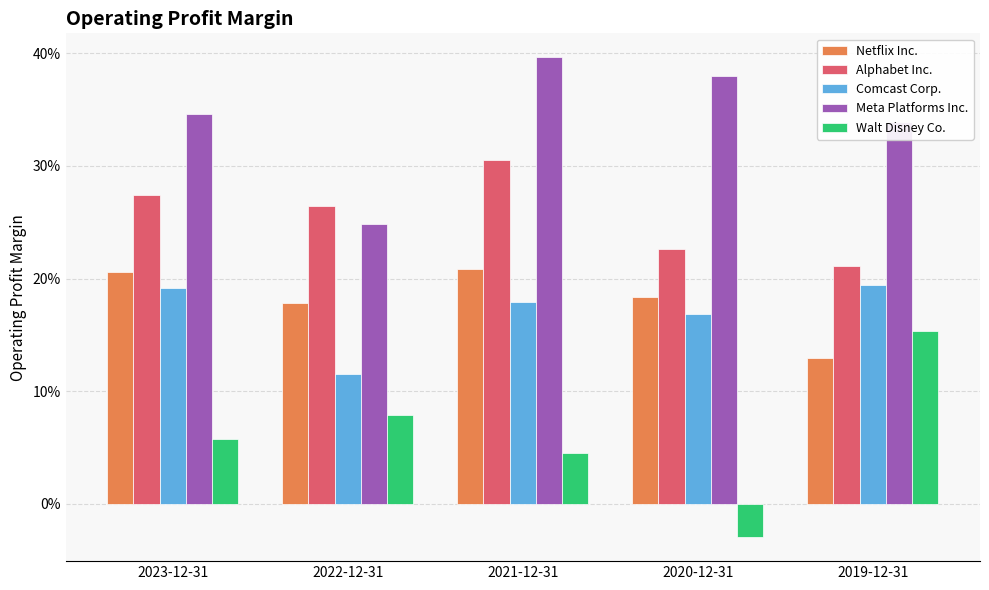

Which series changed the most between 2022-12-31 and 2021-12-31?

Meta Platforms Inc.